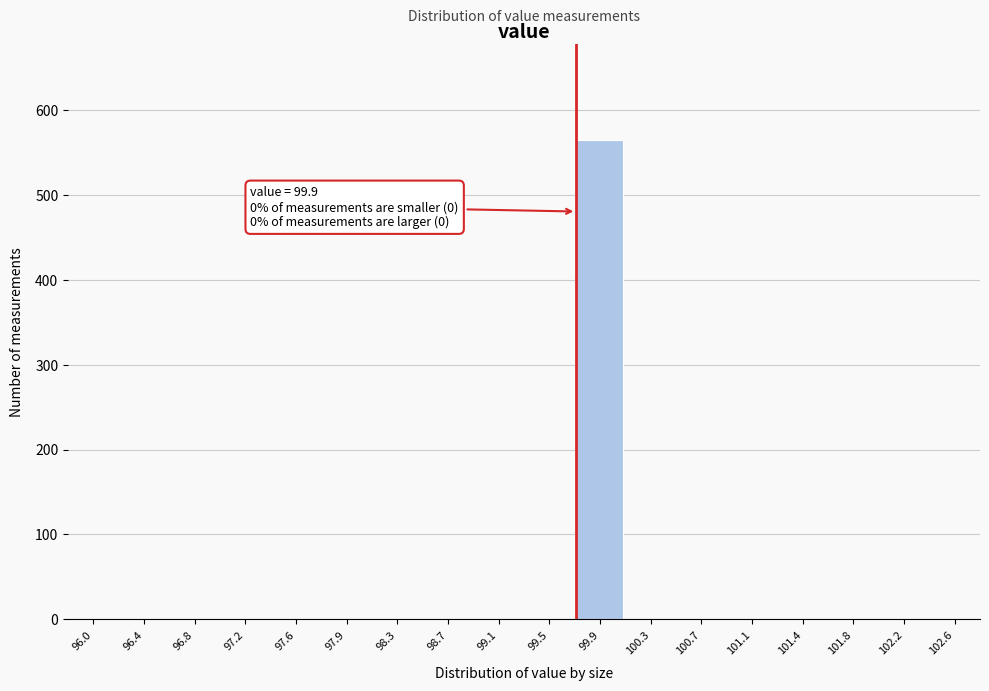

Reading right to left, transcribe all the data shown in this chart.

102.6=0	102.2=0	101.8=0	101.4=0	101.1=0	100.7=0	100.3=0	99.9=565	99.5=0	99.1=0	98.7=0	98.3=0	97.9=0	97.6=0	97.2=0	96.8=0	96.4=0	96.0=0